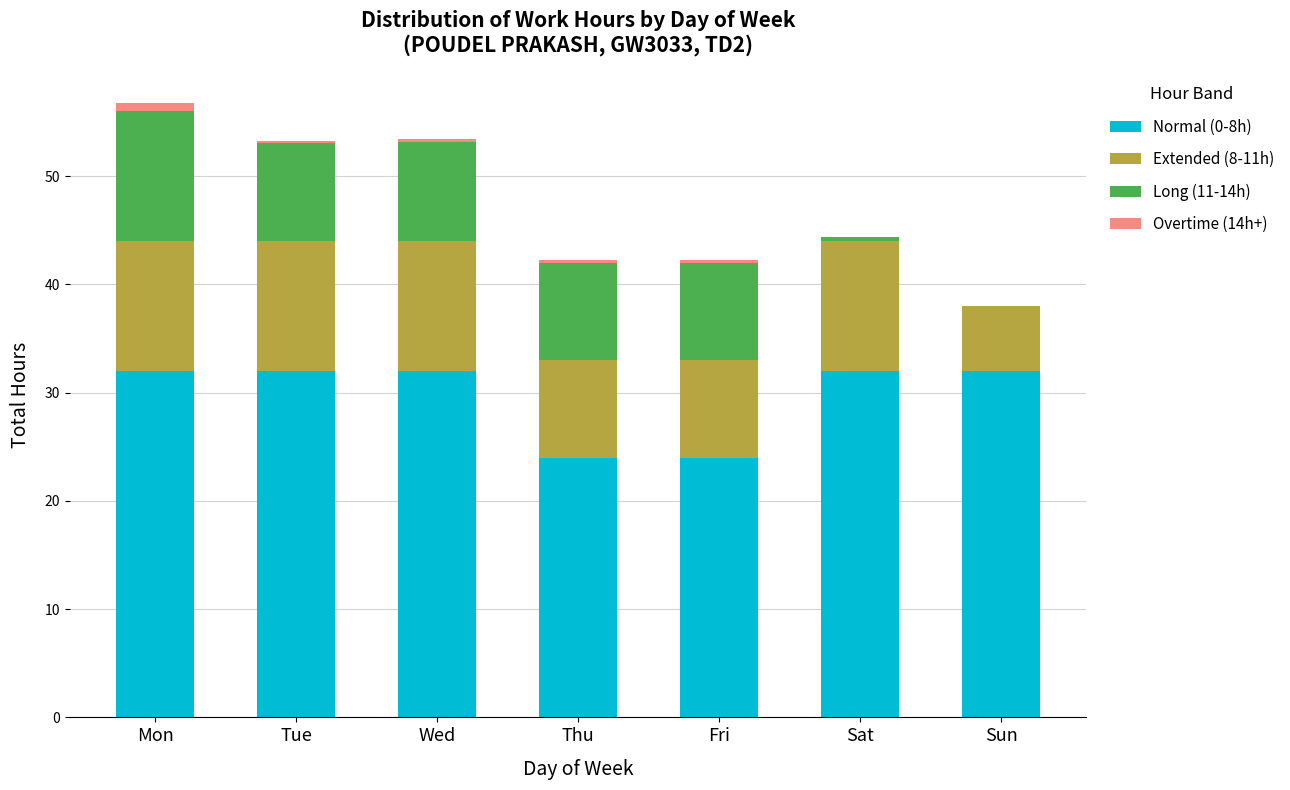

What is the total value across all series at Sun?

38.0